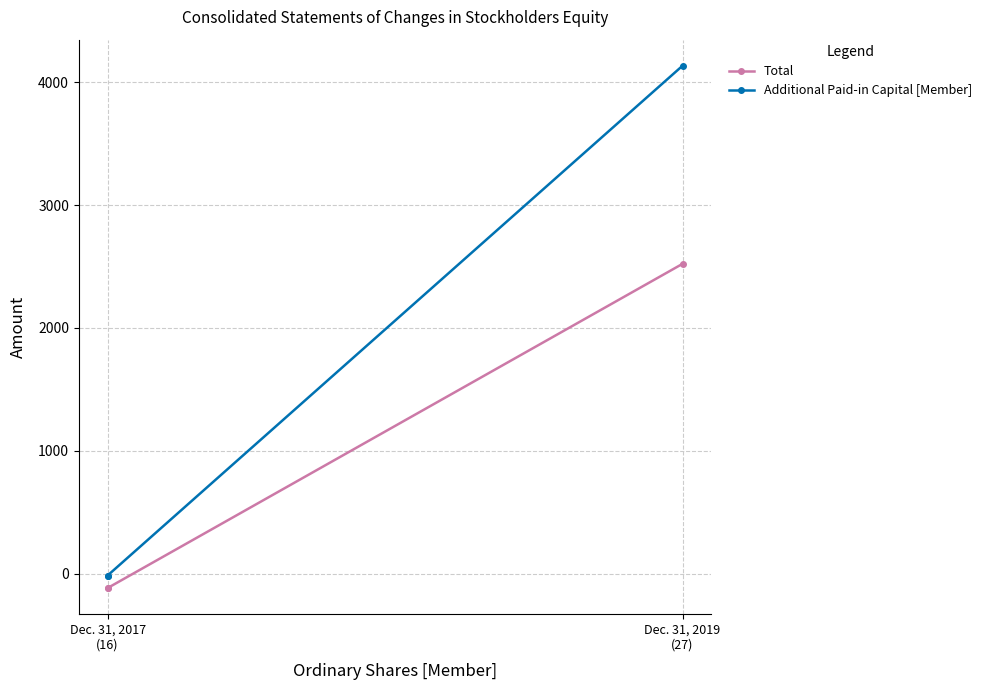

What is the sum of all Additional Paid-in Capital [Member] values?

4103